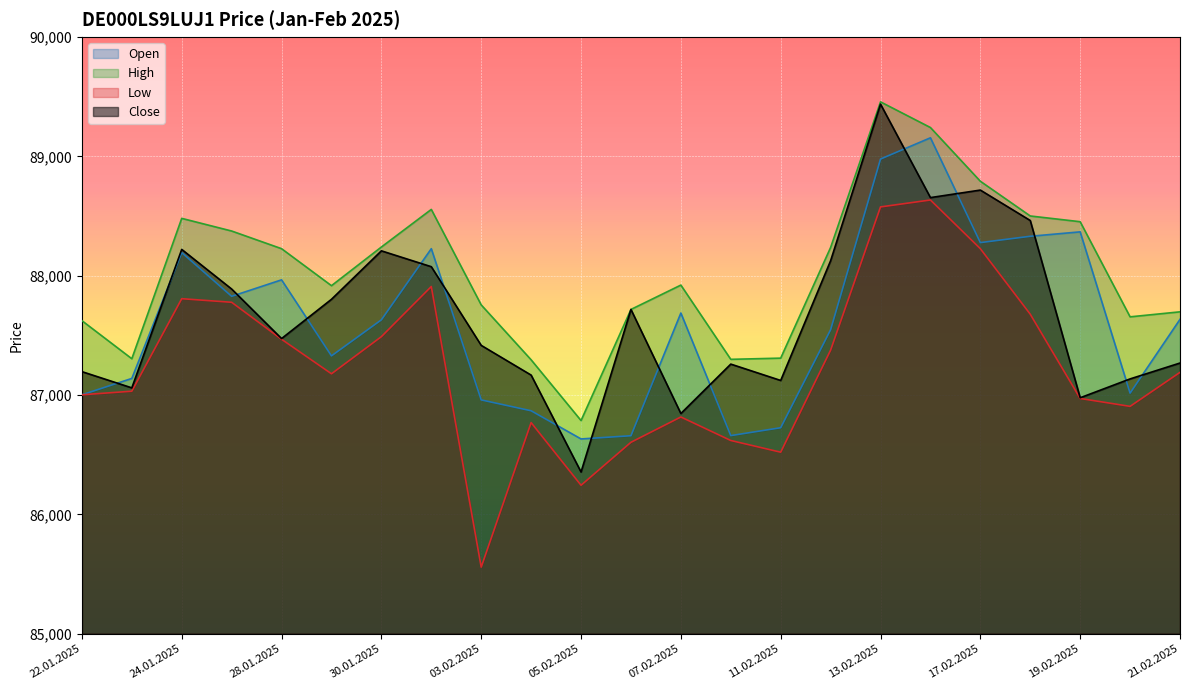

Reading left to right, extract all data points from this chart.

Open: 87002	87139	88193	87827	87965	87328	87630	88226	86959	86868	86632	86659	87687	86660	86726	87547	88977	89155	88277	88330	88367	87016	87634
High: 87623	87304	88480	88374	88226	87916	88240	88555	87755	87295	86786	87717	87921	87299	87309	88236	89456	89241	88791	88500	88452	87655	87697
Low: 87002	87032	87807	87777	87467	87178	87489	87909	85558	86769	86244	86604	86816	86619	86521	87376	88576	88634	88226	87677	86971	86905	87190
Close: 87196	87060	88220	87888	87473	87802	88208	88075	87416	87167	86355	87717	86845	87259	87122	88125	89437	88654	88717	88462	86977	87135	87268